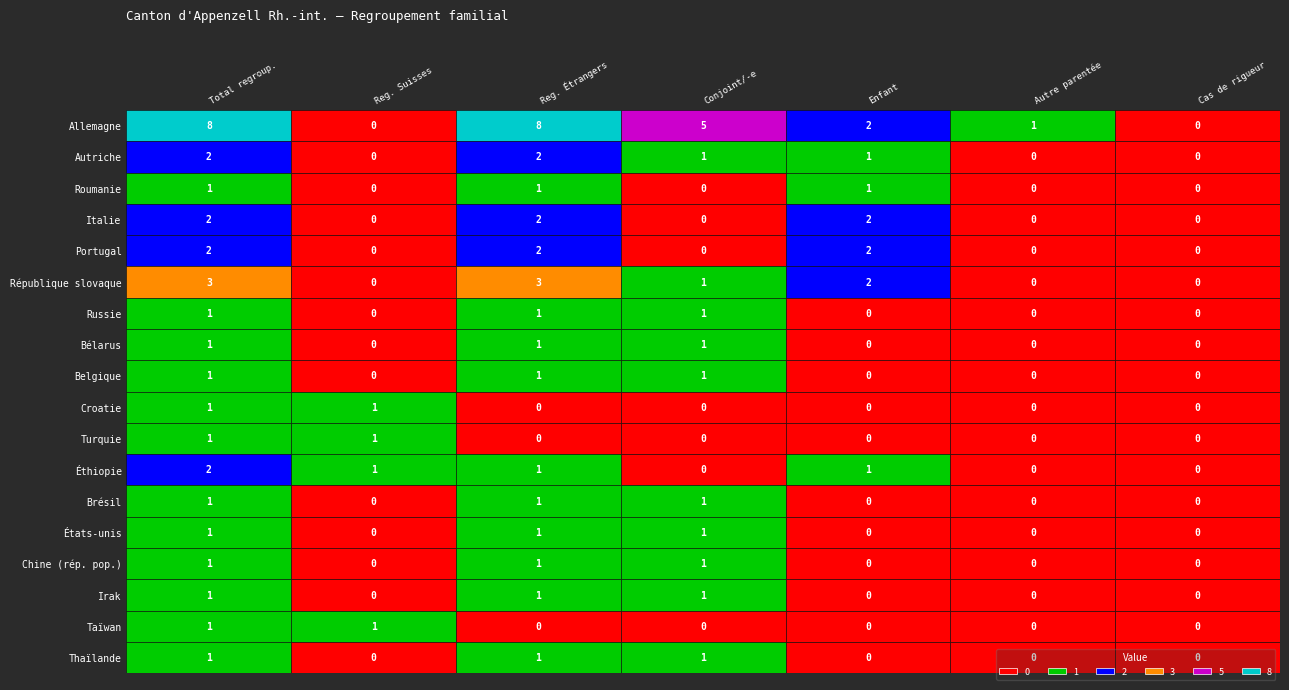

At how many categories does at least one series exceed 6?

2